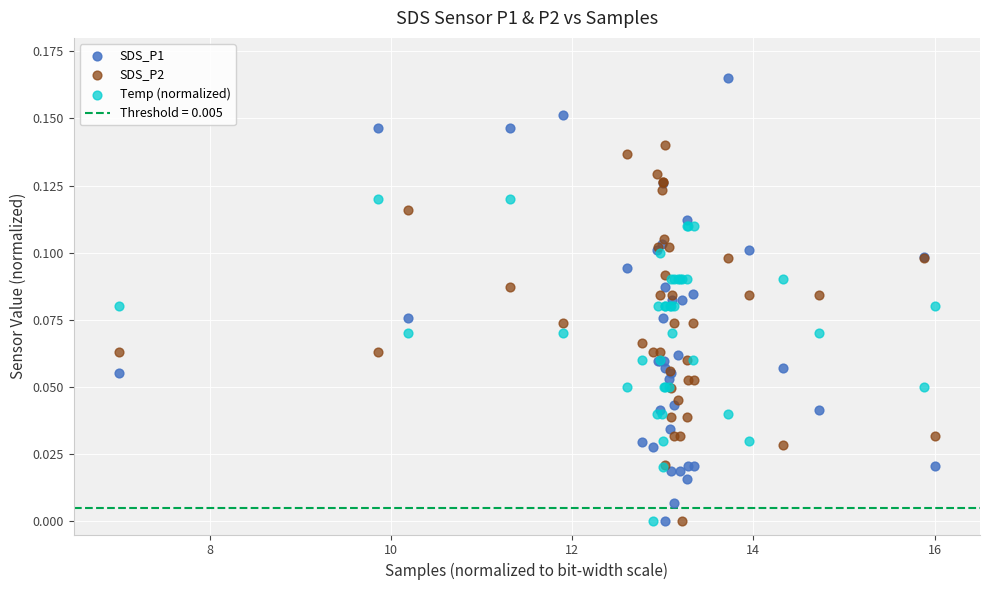

Which series reaches the maximum Y coordinate?

SDS_P1